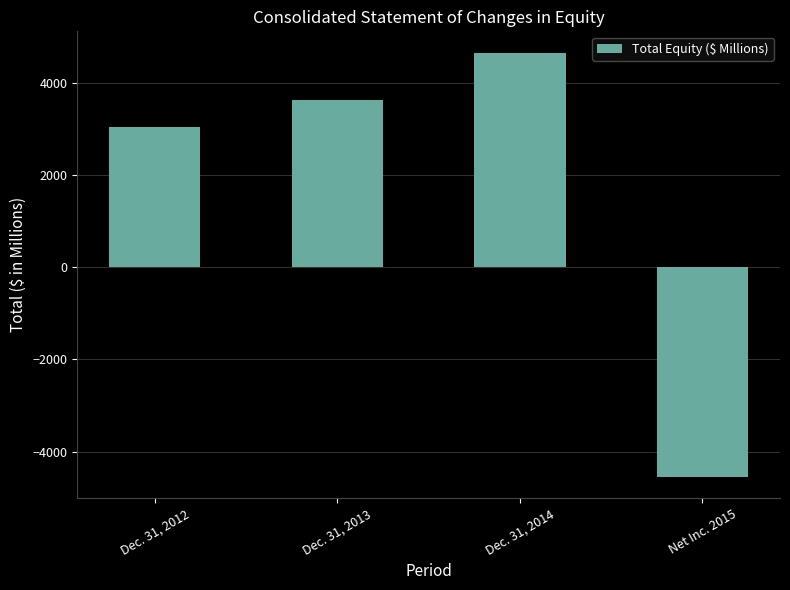

What is the label of the 2nd bar from the right?

Dec. 31, 2014